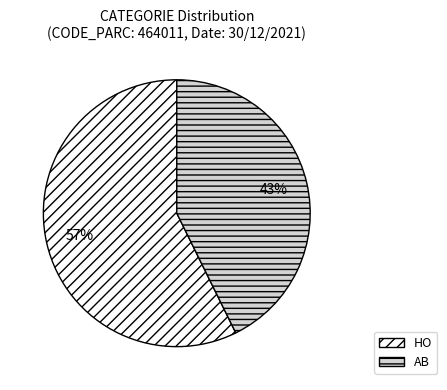

Is there any slice that represents more than half of the pie?

Yes